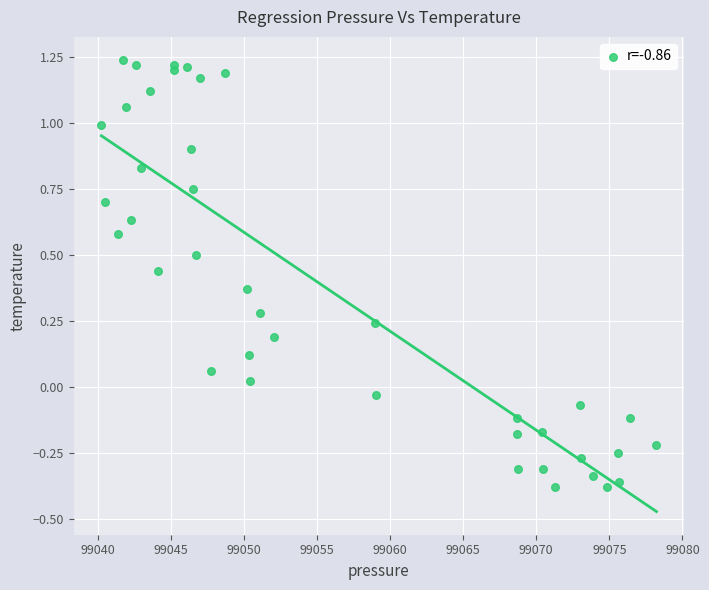

What is the range of X values (max minus min)?

38.0